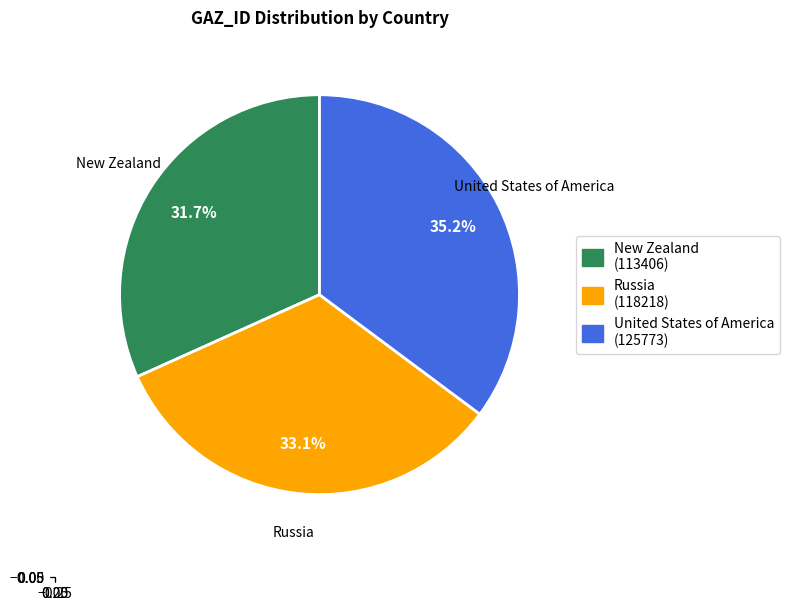

What is the ratio of the value at United States of America to the value at Russia?

1.1